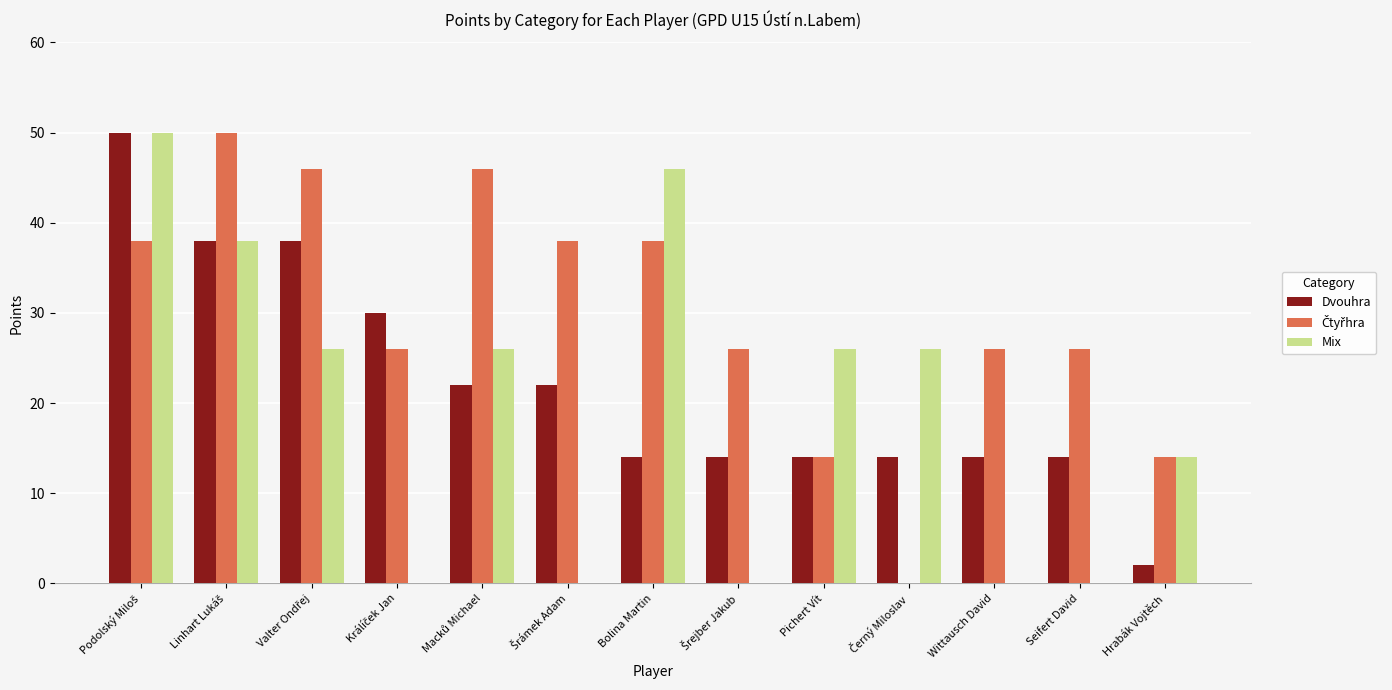

What is the sum of all Dvouhra values?

286